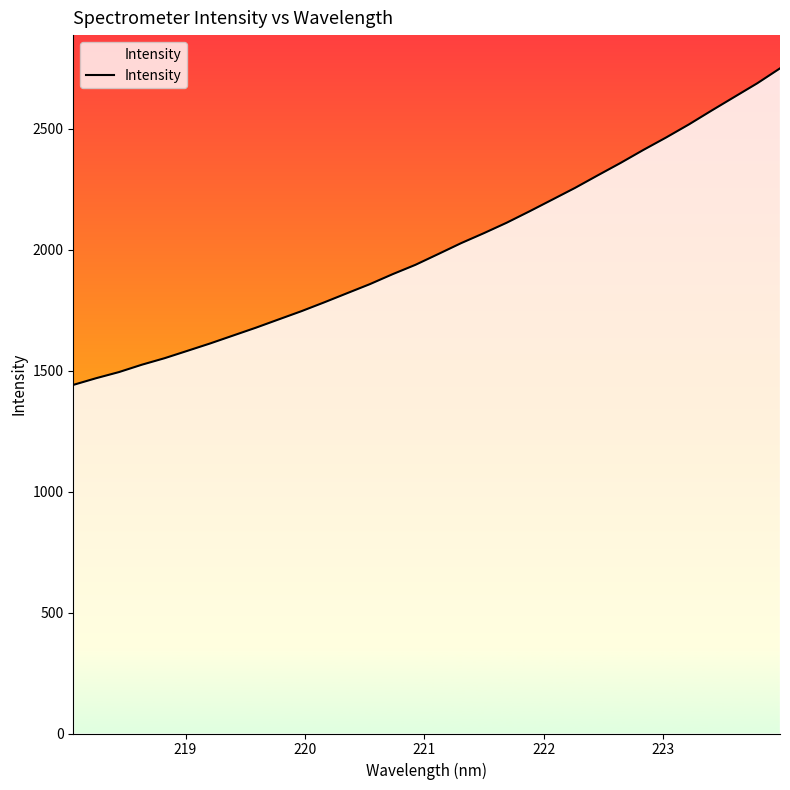

What is the smallest value displayed?

1441.6